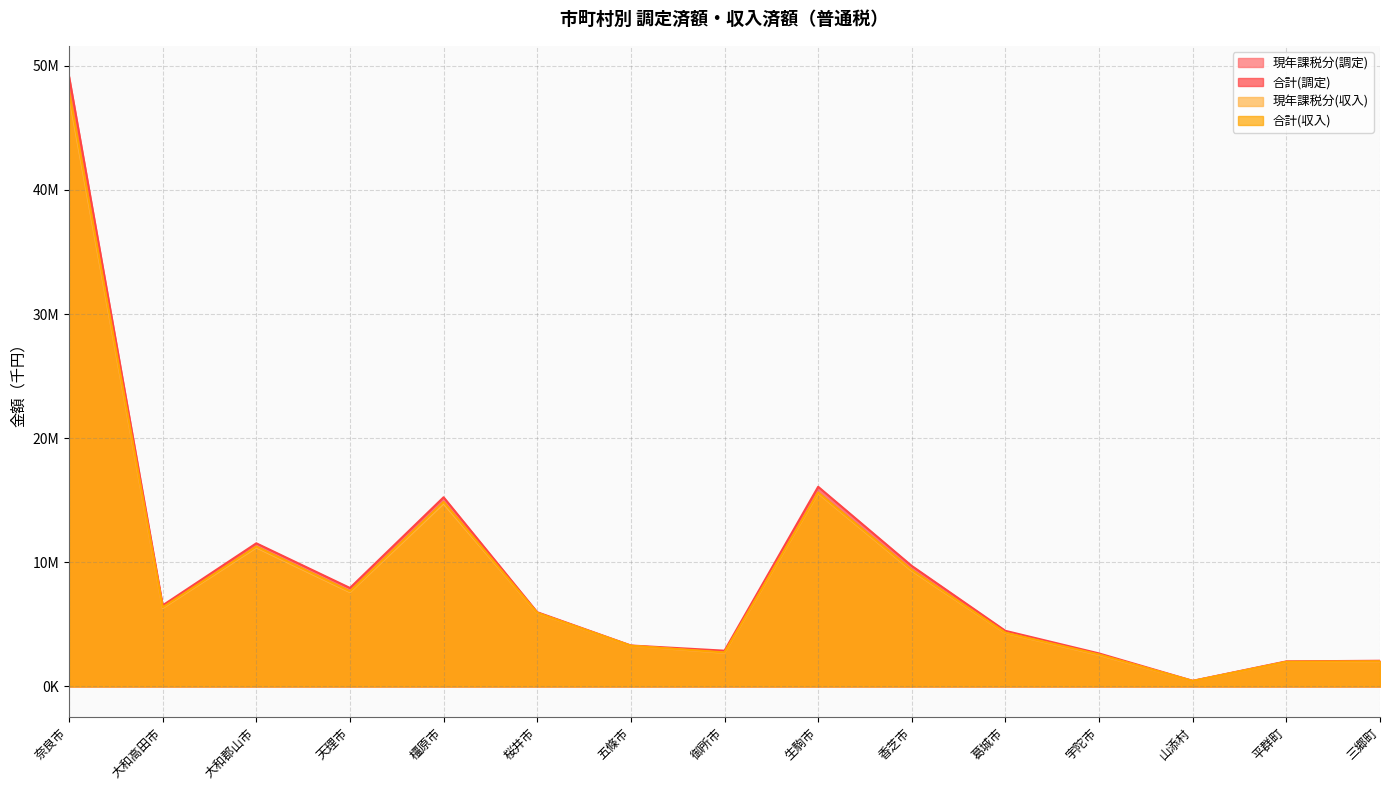

Reading left to right, what are all the values shown in this chart?

現年課税分(調定): 47939639	6370200	11268612	7660995	14848632	5935597	3275959	2731147	15638128	9405493	4337901	2552858	435072	1982467	2004475
合計(調定): 49157994	6530241	11530329	7931068	15240099	5977348	3295888	2877773	16085309	9705297	4475891	2654938	449399	2014588	2066180
現年課税分(収入): 47632808	6311382	11191374	7592290	14740669	5908901	3267729	2703615	15571349	9320005	4301331	2529485	430144	1968599	1995782
合計(収入): 47958963	6370425	11268235	7660182	14857815	5925581	3273870	2737928	15624936	9382439	4325104	2568680	431481	1979807	2015473